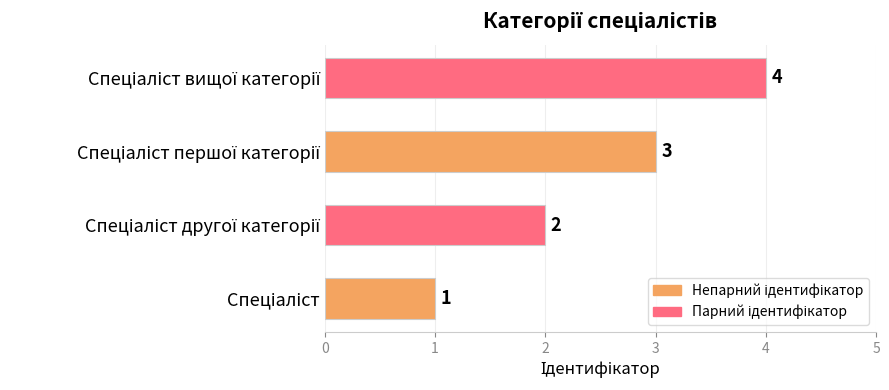

What is the difference between the maximum and minimum values?

3